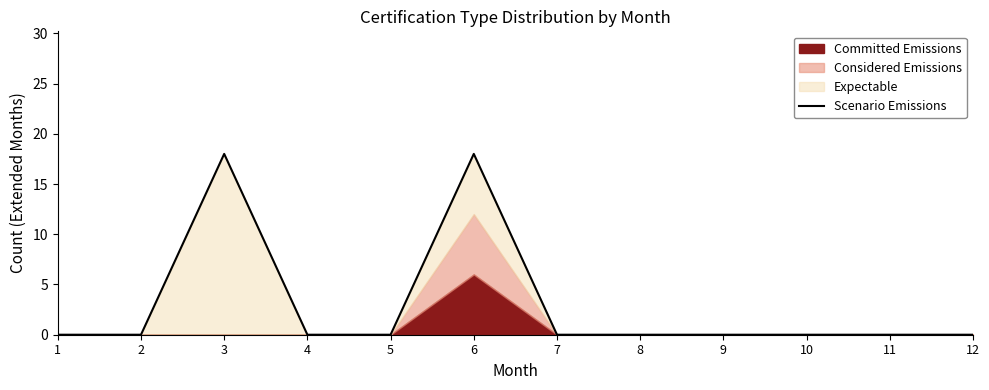

Reading left to right, extract all data points from this chart.

1=0	2=0	3=18	4=0	5=0	6=18	7=0	8=0	9=0	10=0	11=0	12=0